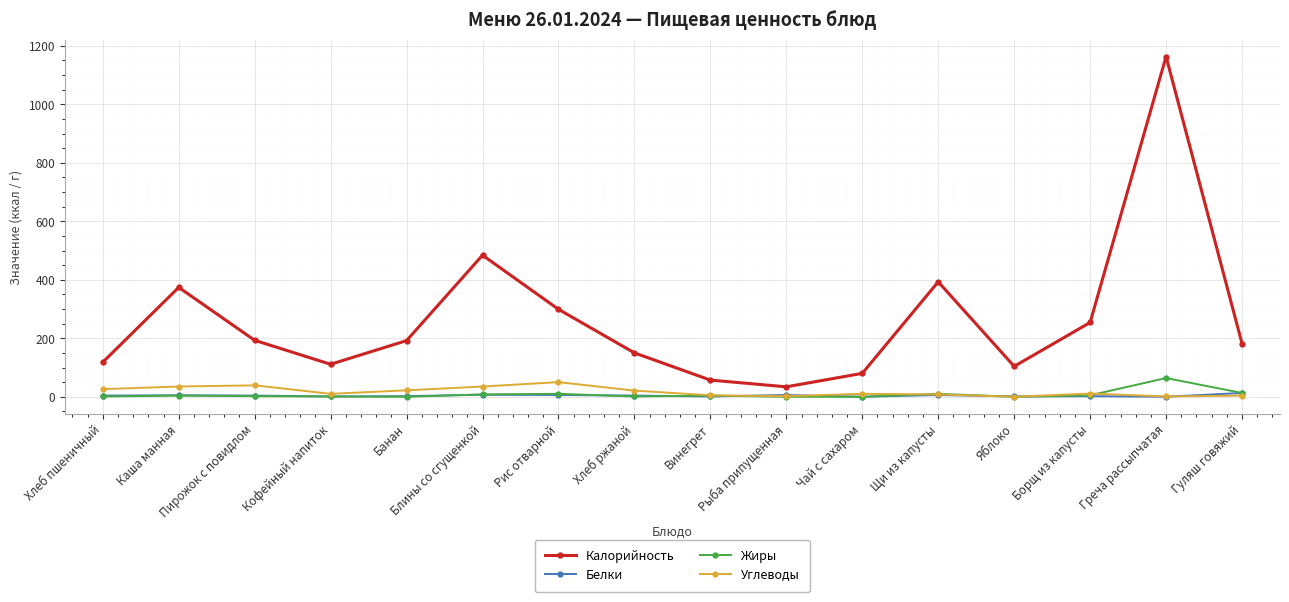

What is the value of the Жиры point at the 8th from the left?

1